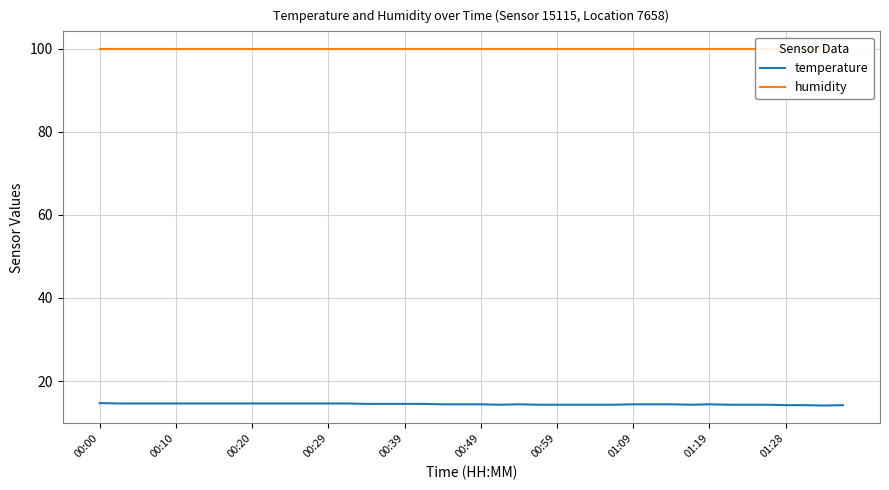

What is the difference between the highest and lowest values at 01:09?

85.5